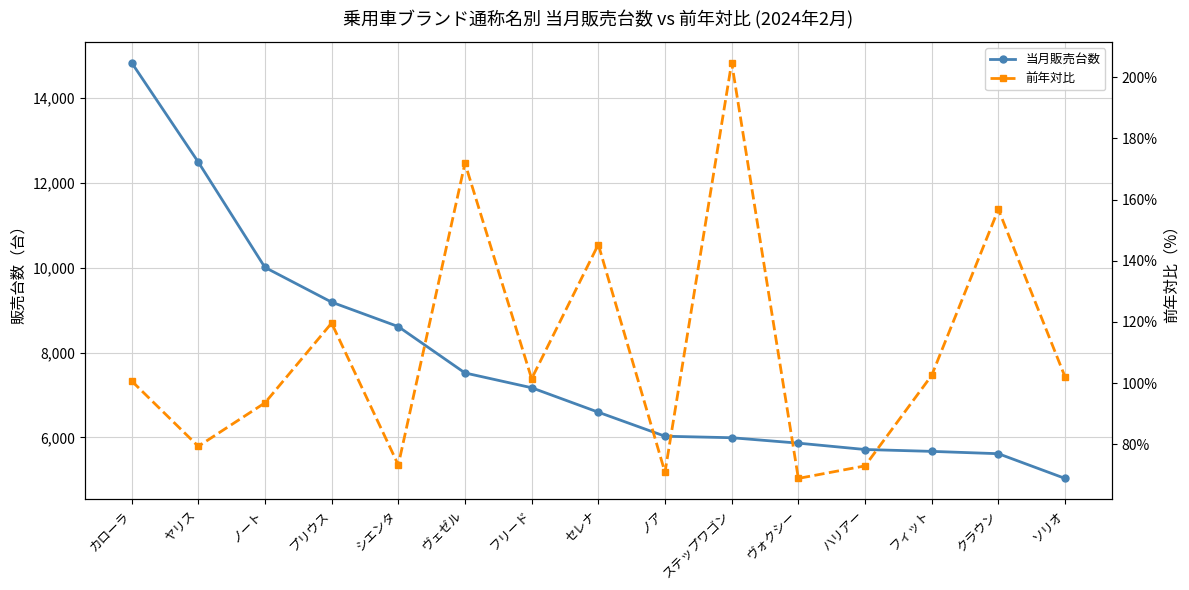

Reading right to left, what are all the values shown in this chart?

当月販売台数: ソリオ=5032.0	クラウン=5615.0	フィット=5670.0	ハリアー=5714.0	ヴォクシー=5864.0	ステップワゴン=5992.0	ノア=6027.0	セレナ=6594.0	フリード=7171.0	ヴェゼル=7520.0	シエンタ=8613.0	プリウス=9190.0	ノート=10010.0	ヤリス=12495.0	カローラ=14841.0
前年対比: ソリオ=102.0	クラウン=156.8	フィット=102.5	ハリアー=72.9	ヴォクシー=68.8	ステップワゴン=204.8	ノア=70.8	セレナ=145.3	フリード=101.4	ヴェゼル=171.9	シエンタ=73.2	プリウス=119.6	ノート=93.5	ヤリス=79.3	カローラ=100.7